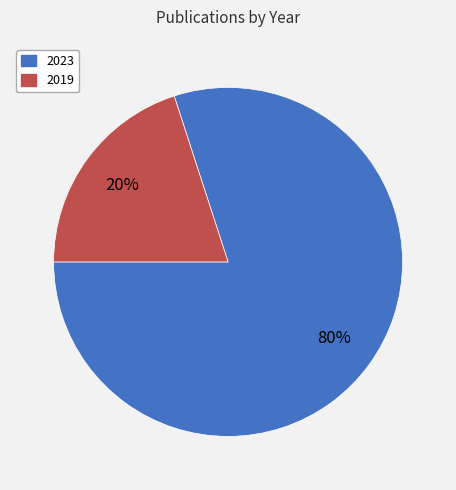

Is there a majority slice in this chart?

Yes